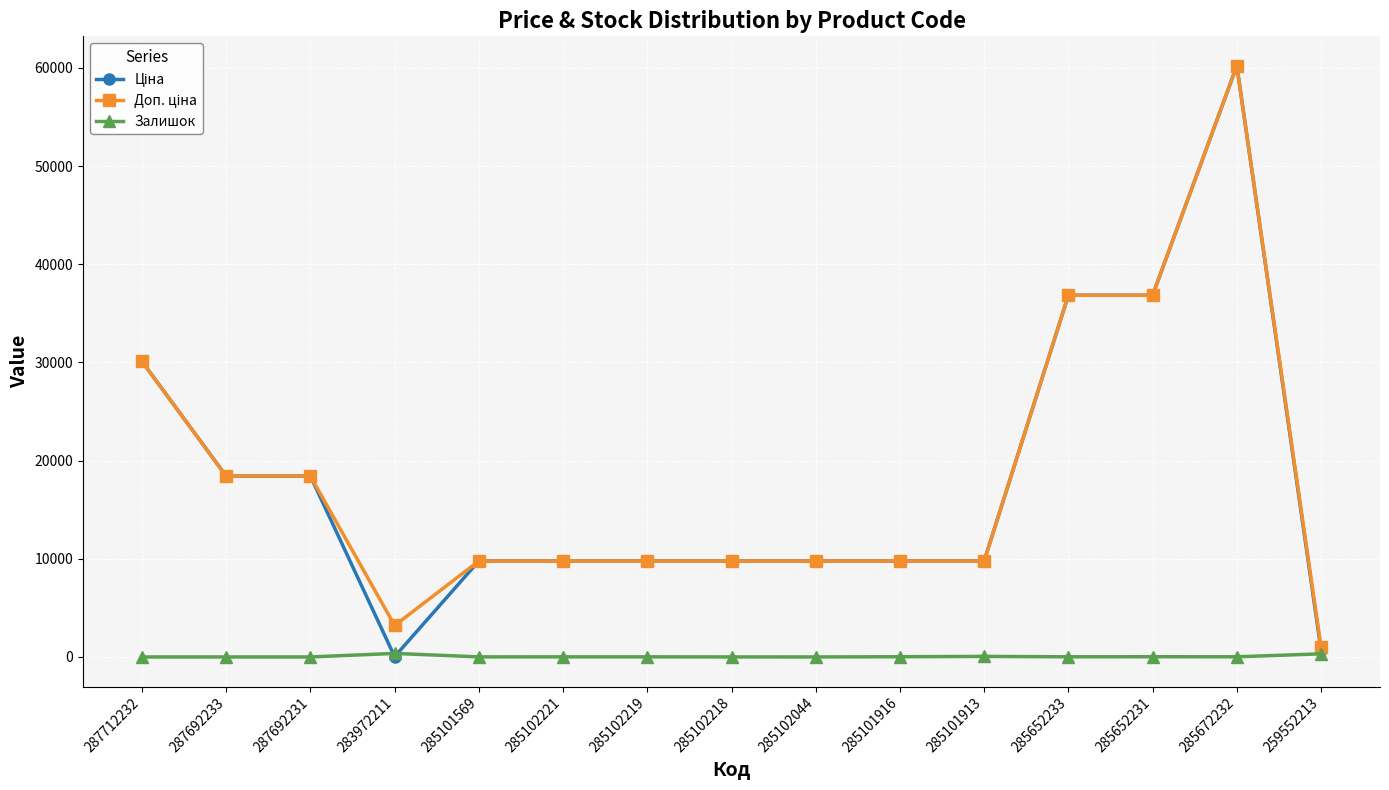

Which category has the highest value across all series?

285672232